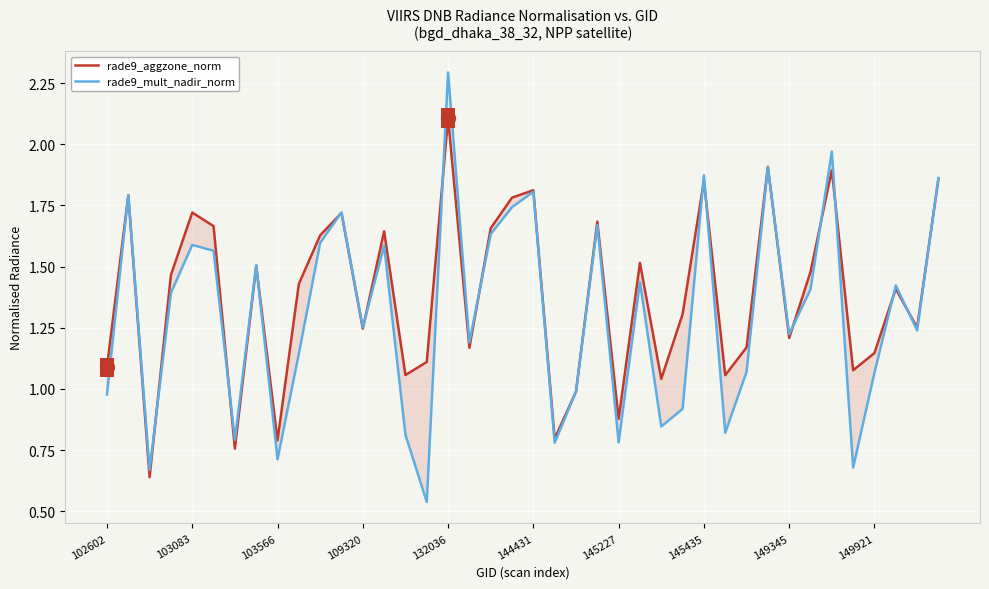

Where does the rade9_aggzone_norm series first go above 1?

102602